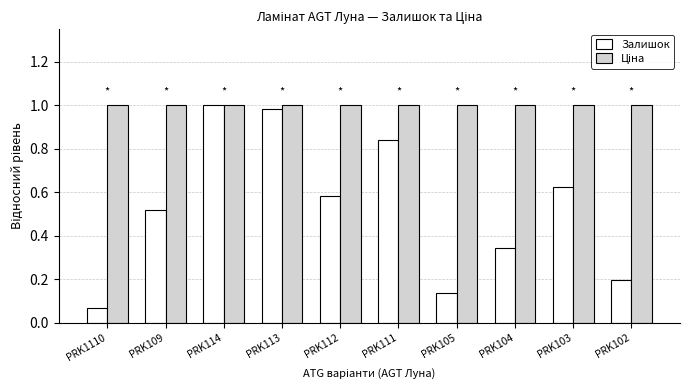

At which category does the chart reach its minimum across all series?

PRK1110